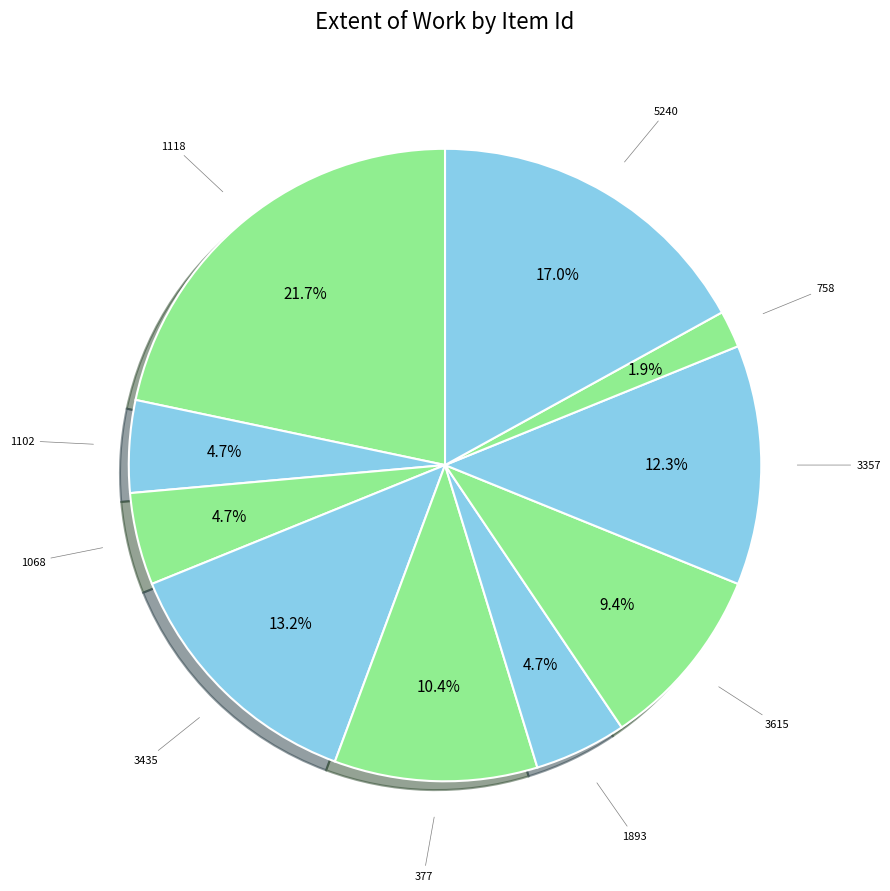

Does 1893 represent more than half of the total?

No